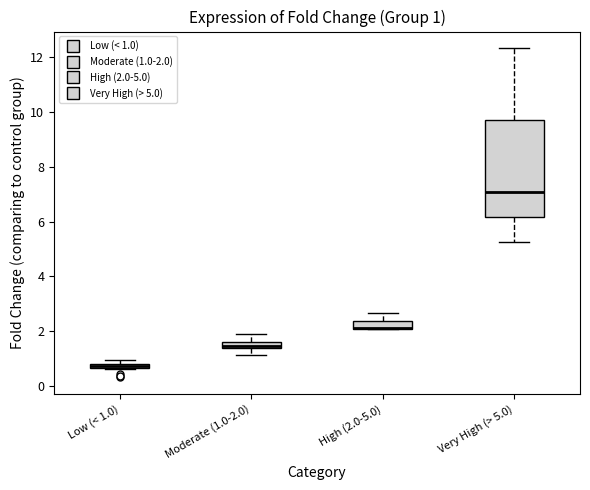

Which box is the tallest, from its lower edge to its upper edge?

Very High (> 5.0)